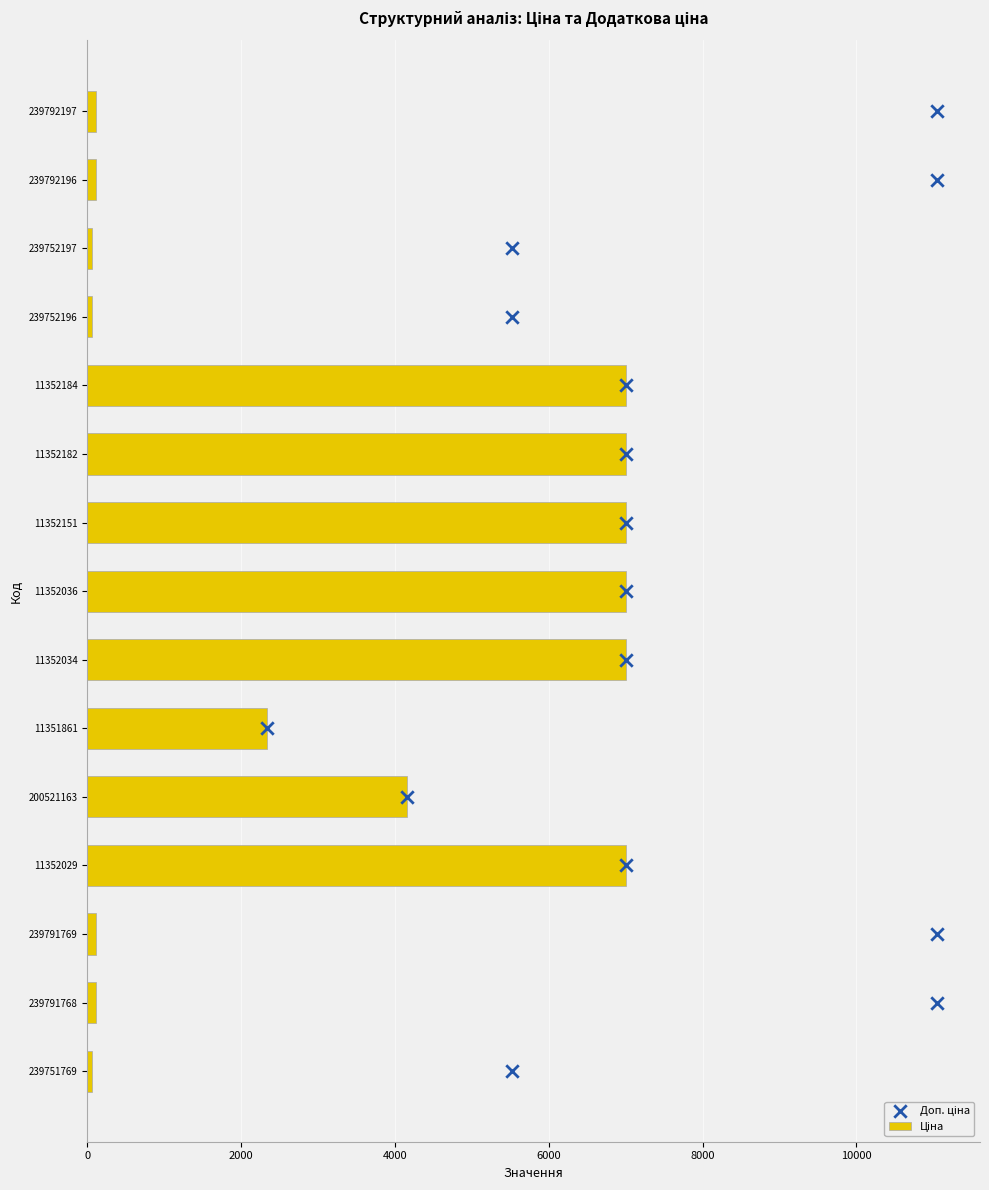

What are all the series names shown in the legend?

Ціна, Доп. ціна